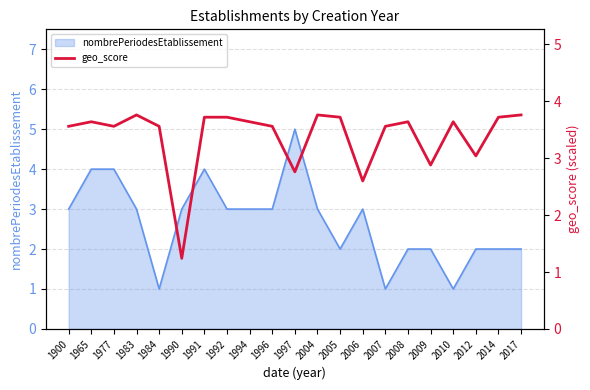

How many interior local valleys (lower than both neighbors) does the data have?

6